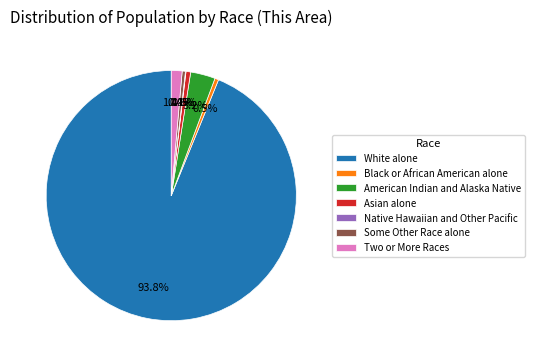

What is the ratio of the value at American Indian and Alaska Native to the value at Two or More Races?

2.3